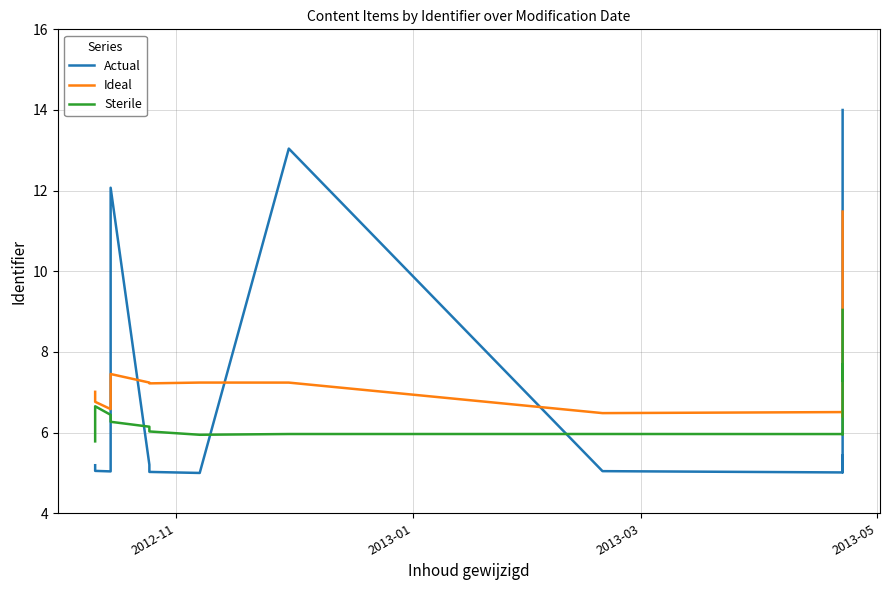

How many intersections are there between Actual and Sterile?

5